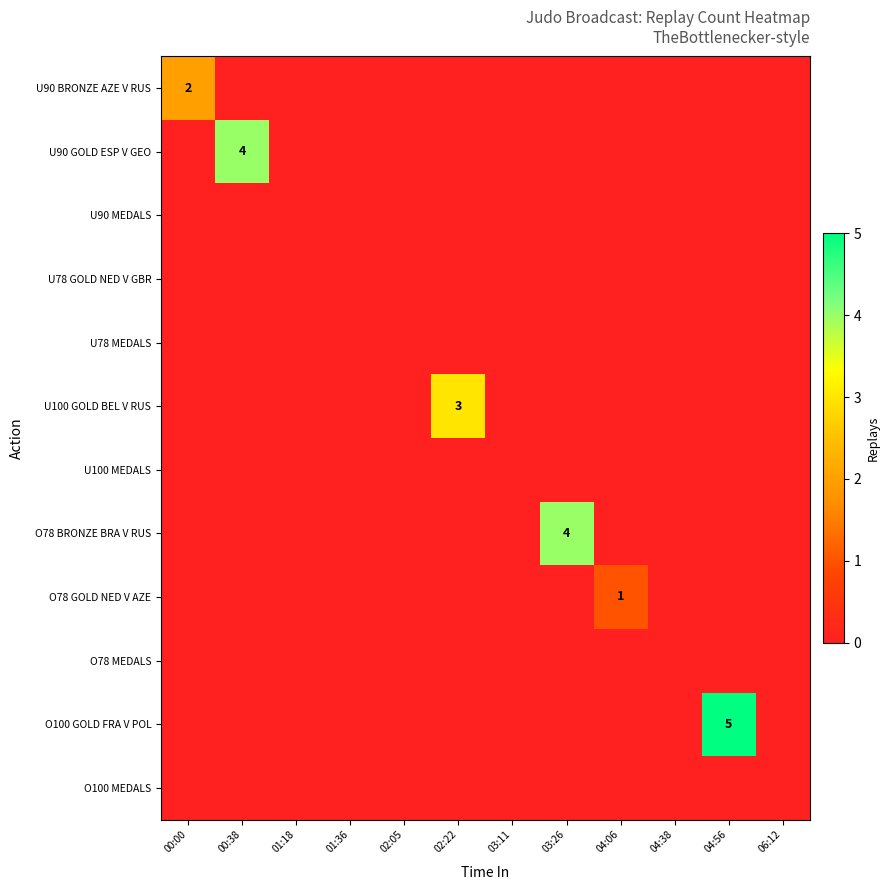

True or false: O78 BRONZE BRA V RUS has a value of 1 at 04:38.

False